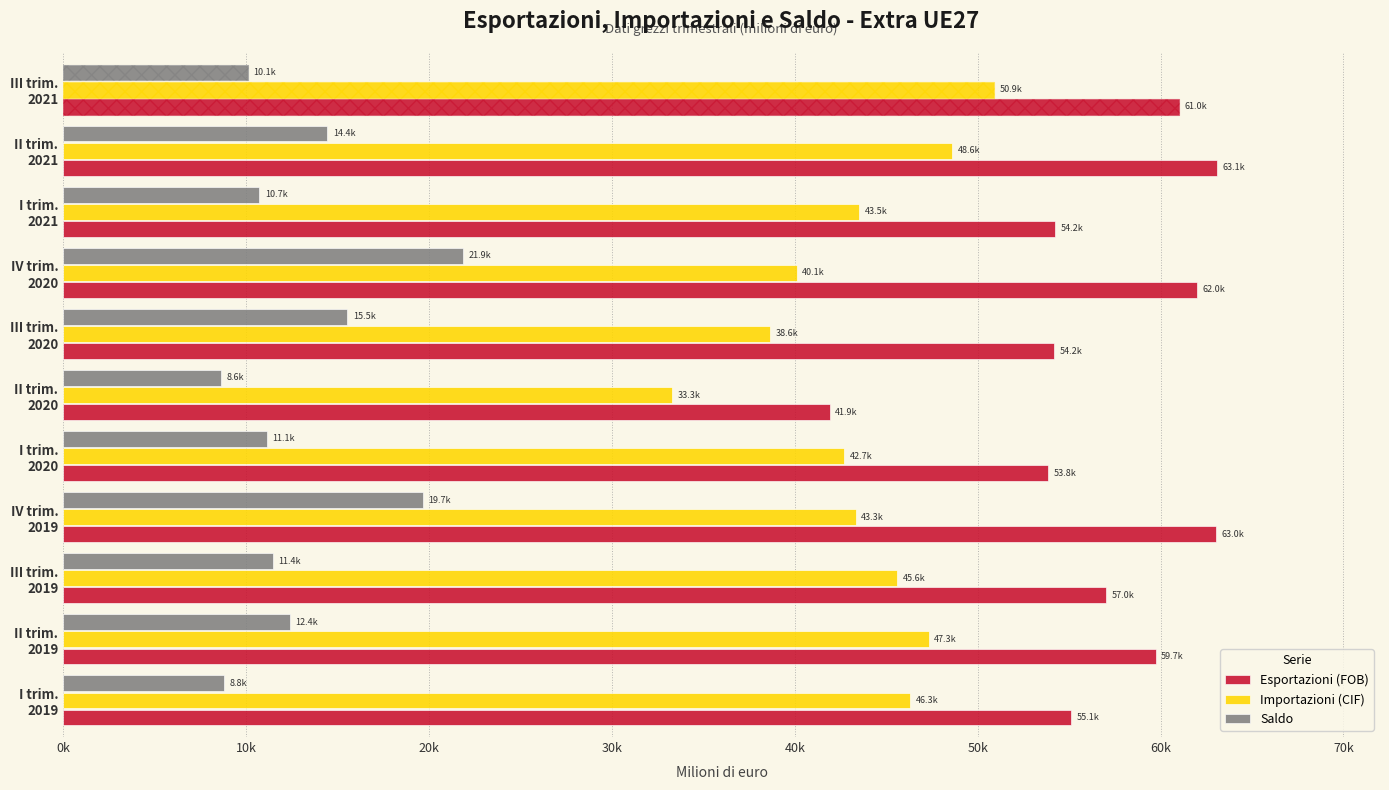

What is the maximum value shown in the chart?

63066.2